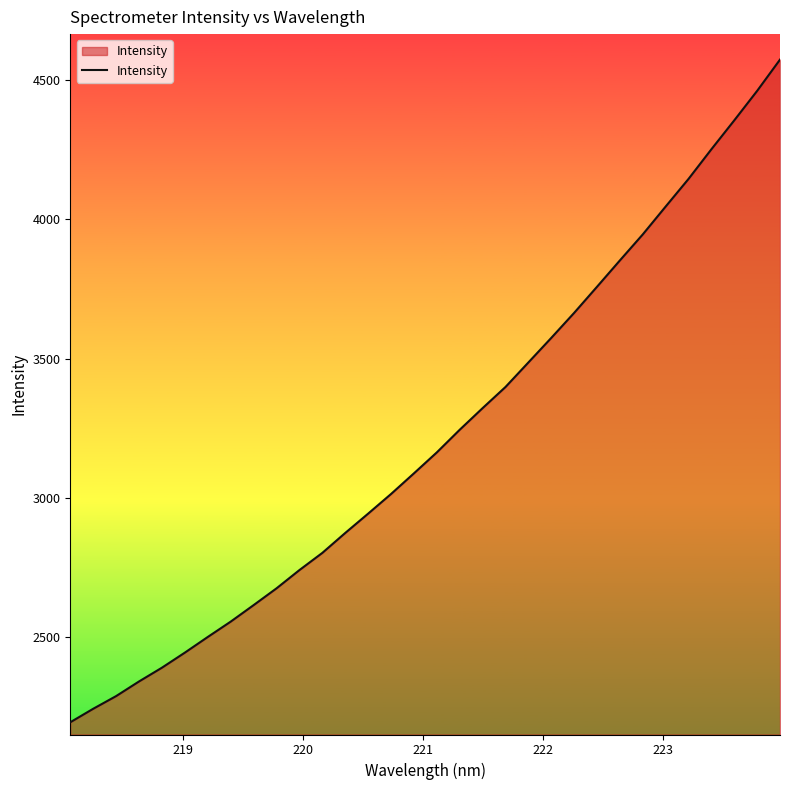

How many lines are shown in the chart?

1